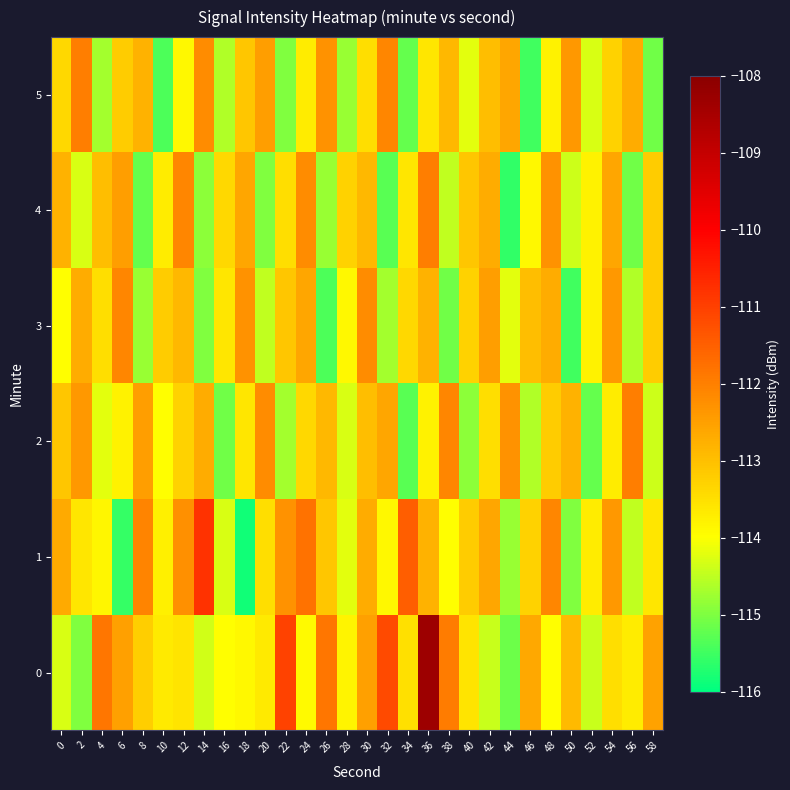

Reading left to right, list all the values displayed in this chart.

0: 0=-114.3	2=-115.0	4=-111.9	6=-112.5	8=-113.2	10=-113.7	12=-113.6	14=-114.4	16=-114.0	18=-113.9	20=-113.7	22=-111.0	24=-113.9	26=-111.9	28=-113.8	30=-112.5	32=-111.2	34=-113.5	36=-108.3	38=-111.9	40=-113.6	42=-114.4	44=-115.1	46=-112.6	48=-114.0	50=-112.9	52=-114.4	54=-113.5	56=-113.7	58=-112.6
1: 0=-112.7	2=-113.6	4=-113.9	6=-115.6	8=-112.1	10=-113.8	12=-112.3	14=-110.8	16=-114.3	18=-115.9	20=-113.5	22=-112.3	24=-111.8	26=-113.1	28=-114.2	30=-112.7	32=-113.9	34=-111.5	36=-112.8	38=-114.0	40=-113.2	42=-112.6	44=-114.8	46=-113.3	48=-112.1	50=-115.0	52=-113.7	54=-112.4	56=-114.5	58=-113.6
2: 0=-113.1	2=-112.4	4=-114.2	6=-113.8	8=-112.5	10=-114.0	12=-113.3	14=-112.7	16=-115.1	18=-113.6	20=-112.2	22=-114.7	24=-113.4	26=-112.9	28=-114.3	30=-113.0	32=-112.6	34=-115.3	36=-113.8	38=-112.1	40=-114.9	42=-113.5	44=-112.3	46=-114.6	48=-113.2	50=-112.8	52=-115.2	54=-113.7	56=-112.0	58=-114.4
3: 0=-114.0	2=-112.7	4=-113.5	6=-112.1	8=-114.8	10=-113.2	12=-112.9	14=-115.0	16=-113.6	18=-112.3	20=-114.5	22=-113.1	24=-112.6	26=-115.4	28=-113.9	30=-112.2	32=-114.7	34=-113.4	36=-112.8	38=-115.1	40=-113.3	42=-112.5	44=-114.2	46=-113.0	48=-112.7	50=-115.5	52=-113.8	54=-112.4	56=-114.6	58=-113.2
4: 0=-112.8	2=-114.3	4=-113.0	6=-112.5	8=-115.2	10=-113.7	12=-112.1	14=-114.9	16=-113.4	18=-112.6	20=-115.0	22=-113.5	24=-112.2	26=-114.8	28=-113.3	30=-112.9	32=-115.3	34=-113.6	36=-112.0	38=-114.5	40=-113.1	42=-112.7	44=-115.6	46=-113.9	48=-112.3	50=-114.4	52=-113.8	54=-112.6	56=-115.1	58=-113.2
5: 0=-113.4	2=-112.0	4=-114.7	6=-113.2	8=-112.8	10=-115.4	12=-113.9	14=-112.2	16=-114.6	18=-113.1	20=-112.5	22=-115.0	24=-113.7	26=-112.3	28=-114.8	30=-113.5	32=-112.1	34=-115.2	36=-113.6	38=-112.9	40=-114.2	42=-113.0	44=-112.6	46=-115.5	48=-113.8	50=-112.4	52=-114.3	54=-113.3	56=-112.7	58=-115.1